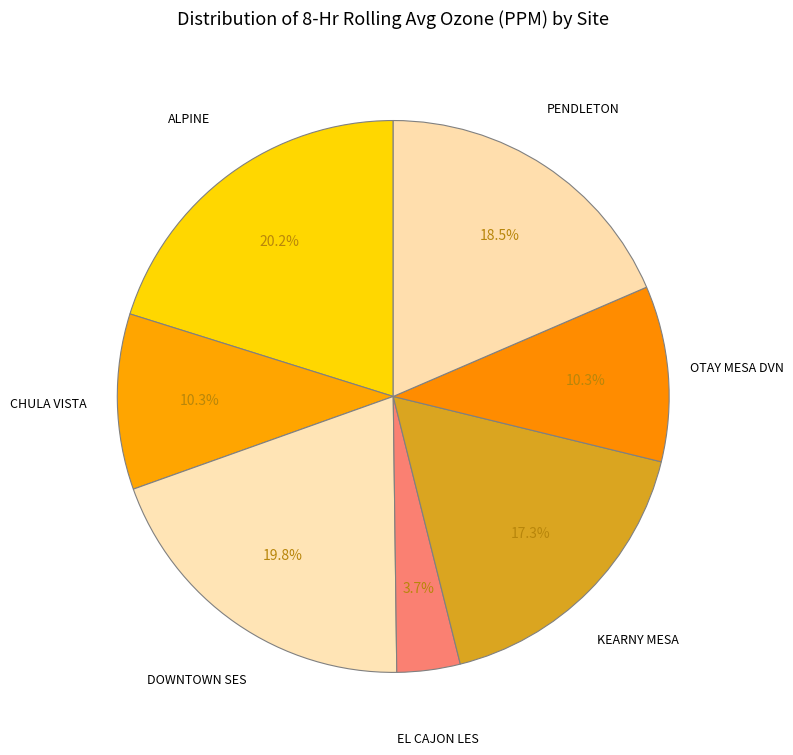

What is the smallest slice in the pie chart?

EL CAJON LES